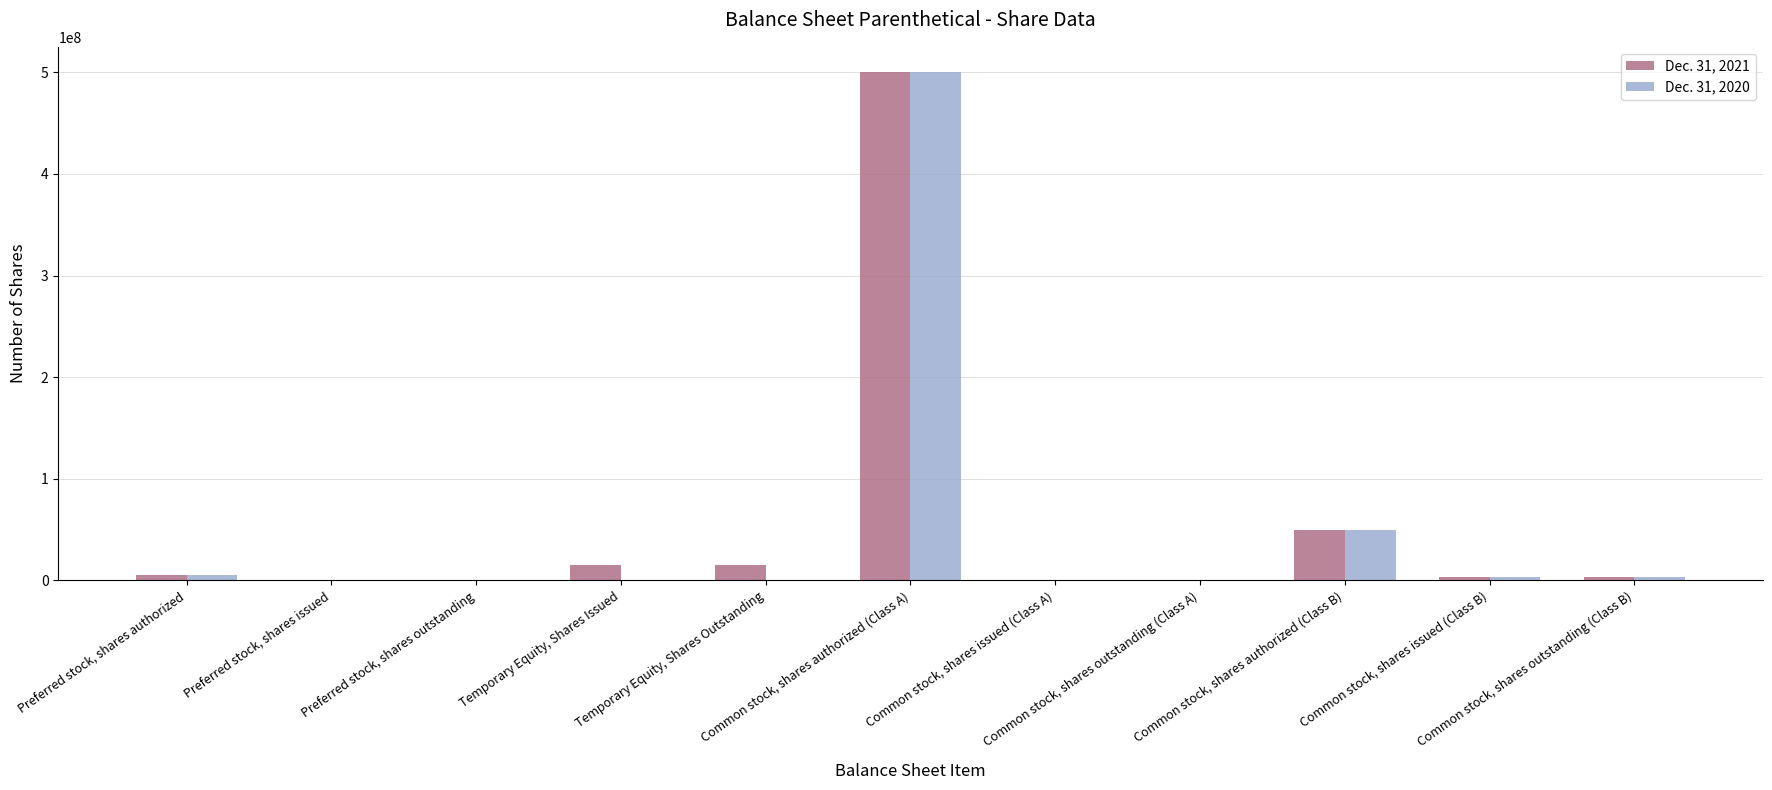

Does the chart contain stacked bars?

No